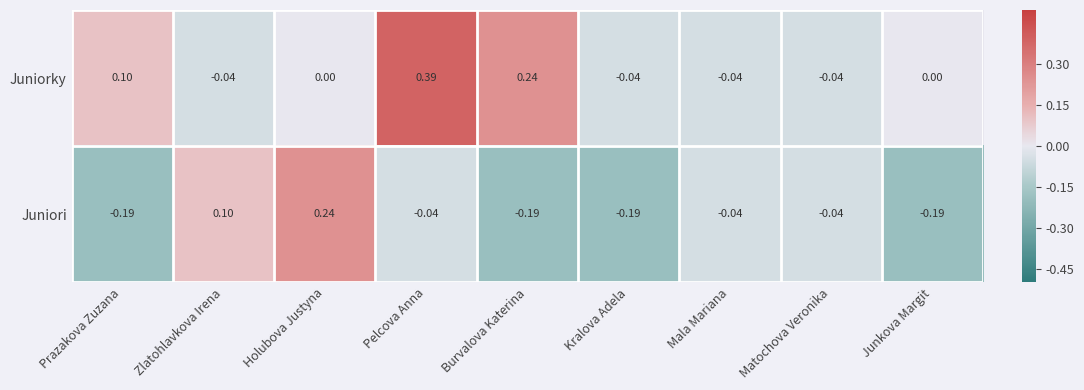

Between Mala Mariana and Junkova Margit, which series saw the biggest shift?

Juniori